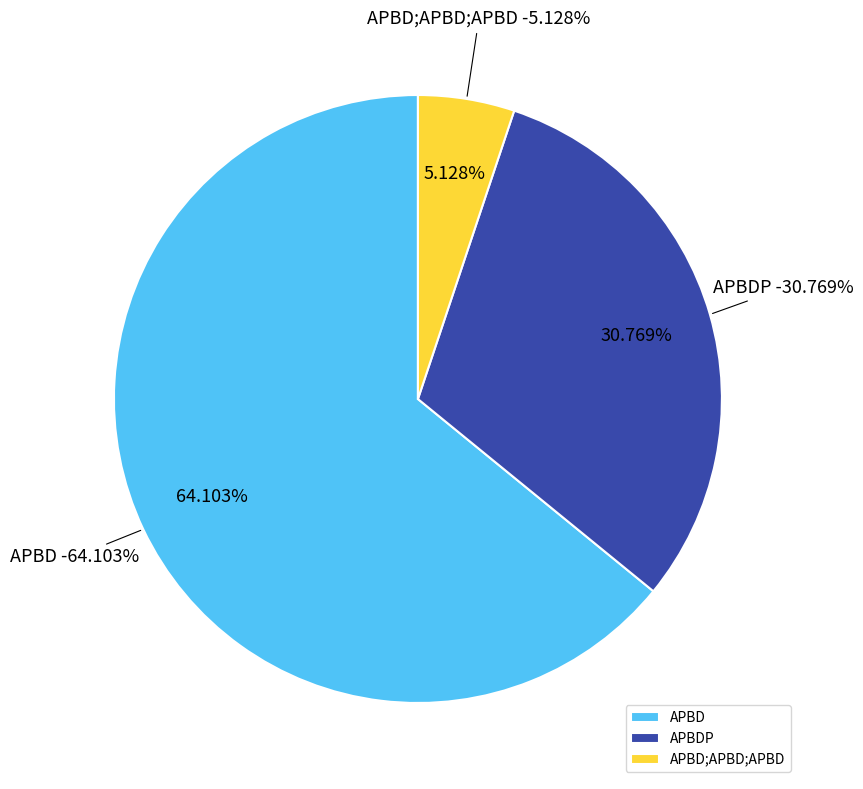

The APBD slice represents 21% of the pie. True or false?

False